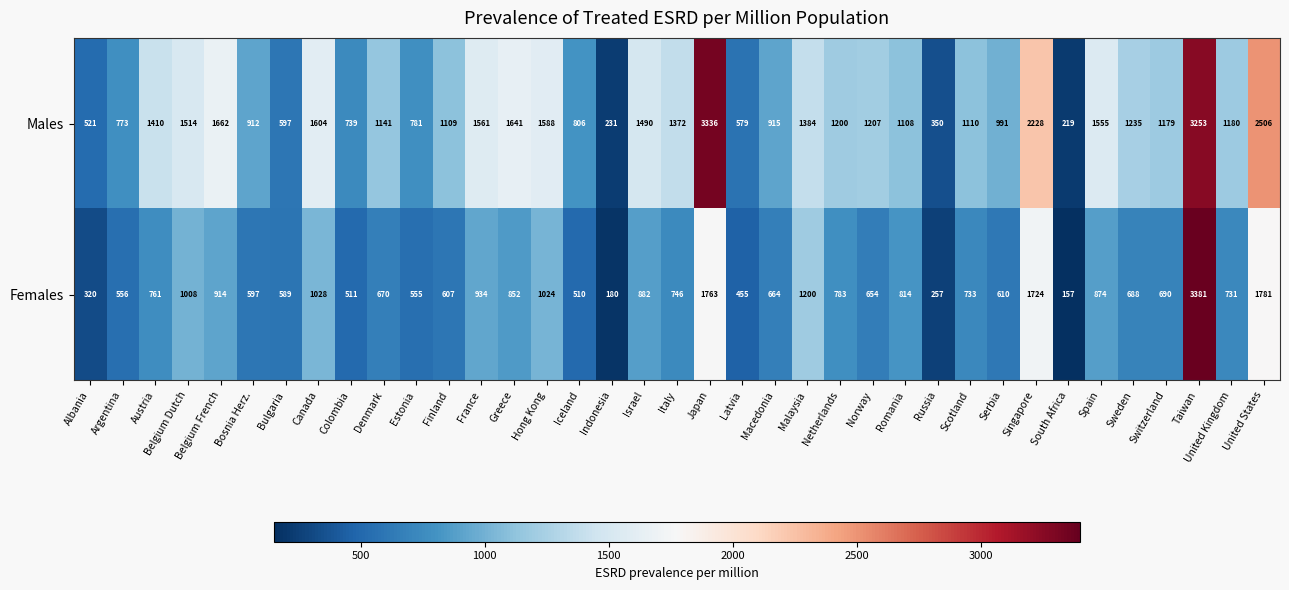

What is the minimum value shown in the chart?

157